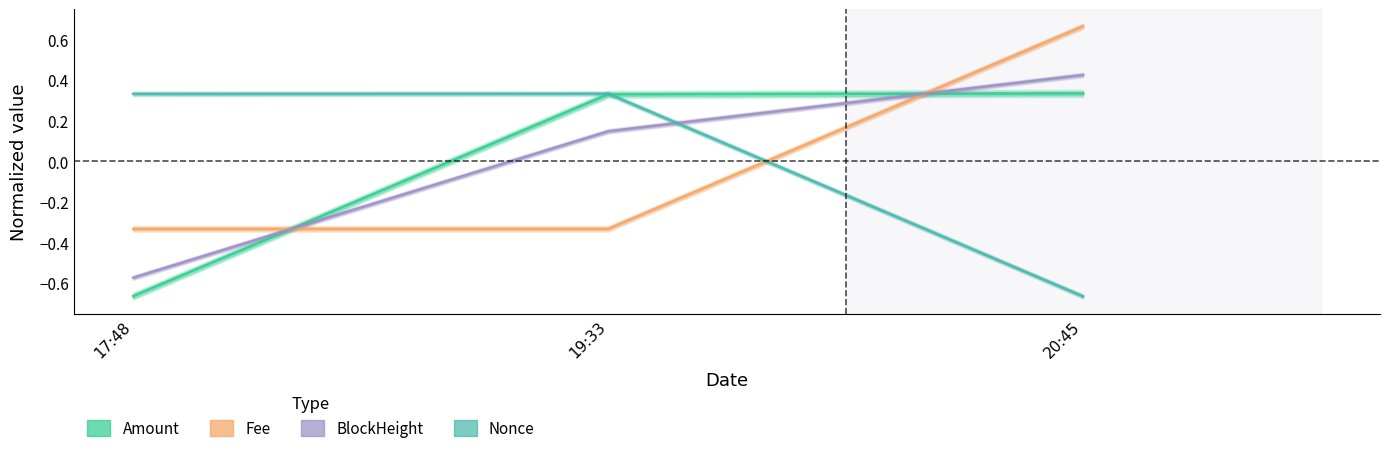

How many series are shown in this chart?

4